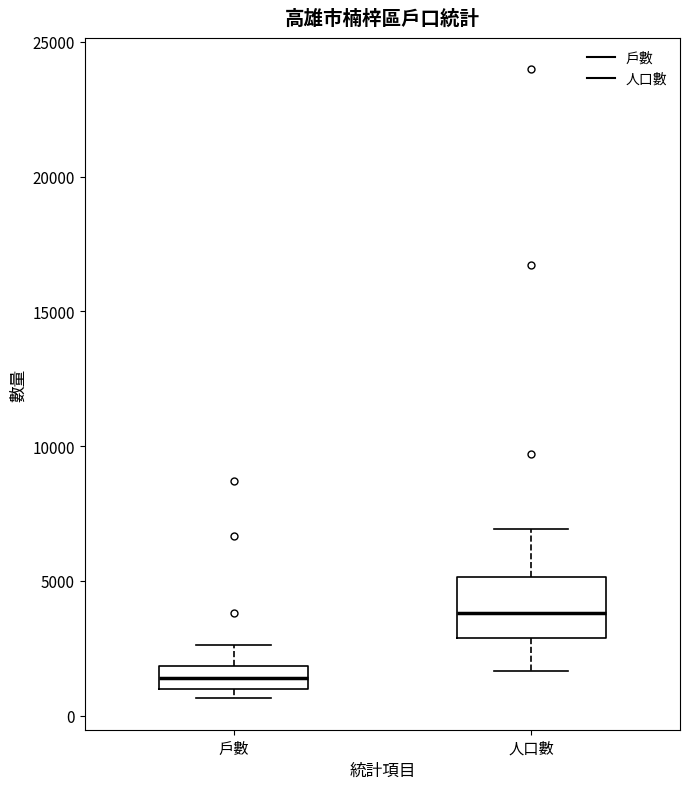

Reading left to right, read every box against the y-axis: the position of its median line, the range the box covers, and the ends of its whiskers. The values are not printed on the chart, so give them approximately, as read against the axis.

戶數: median 1500, box 1000 to 2000, whiskers 500 to 2500
人口數: median 4000, box 3000 to 5000, whiskers 1500 to 7000